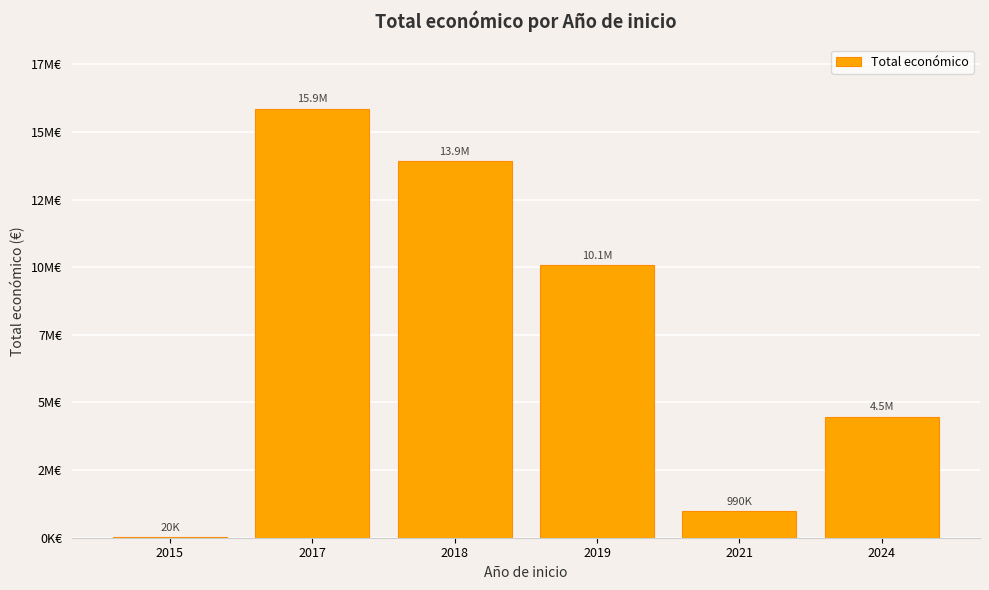

What is the difference between the second highest and second lowest values?

12944175